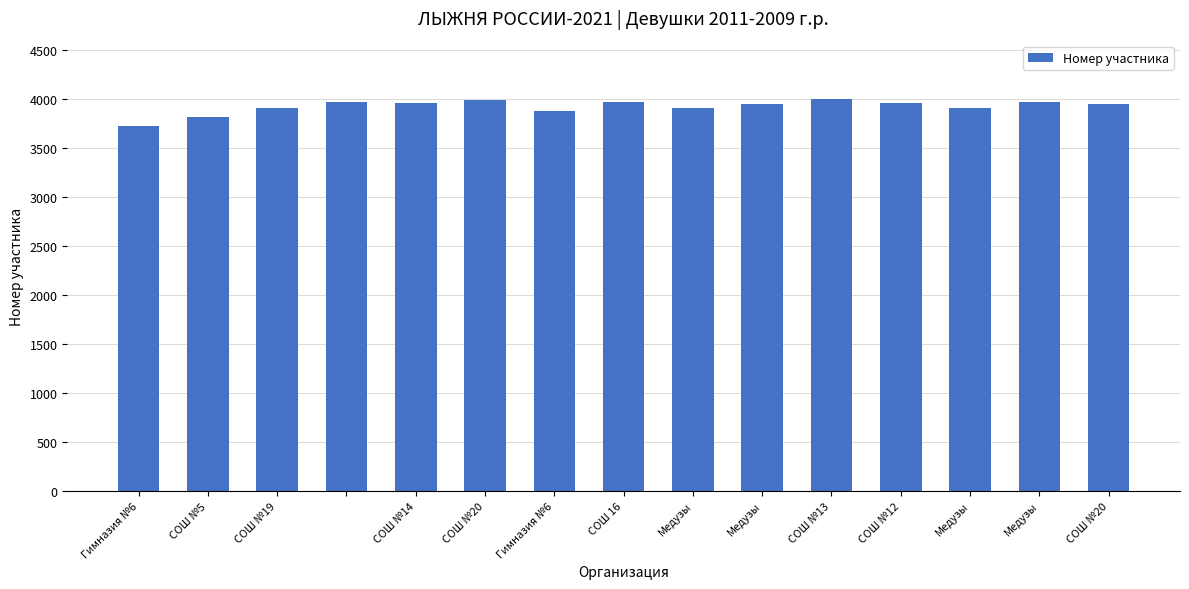

What is the sum of all values?

58877